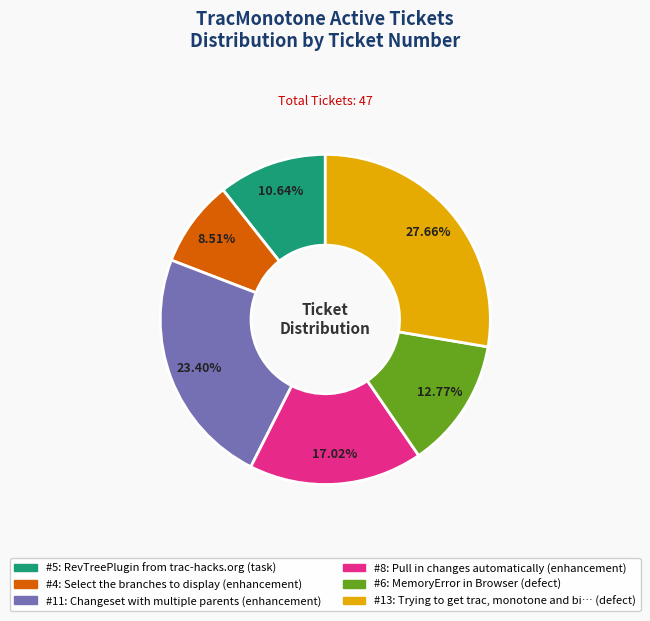

Is there a majority slice in this chart?

No